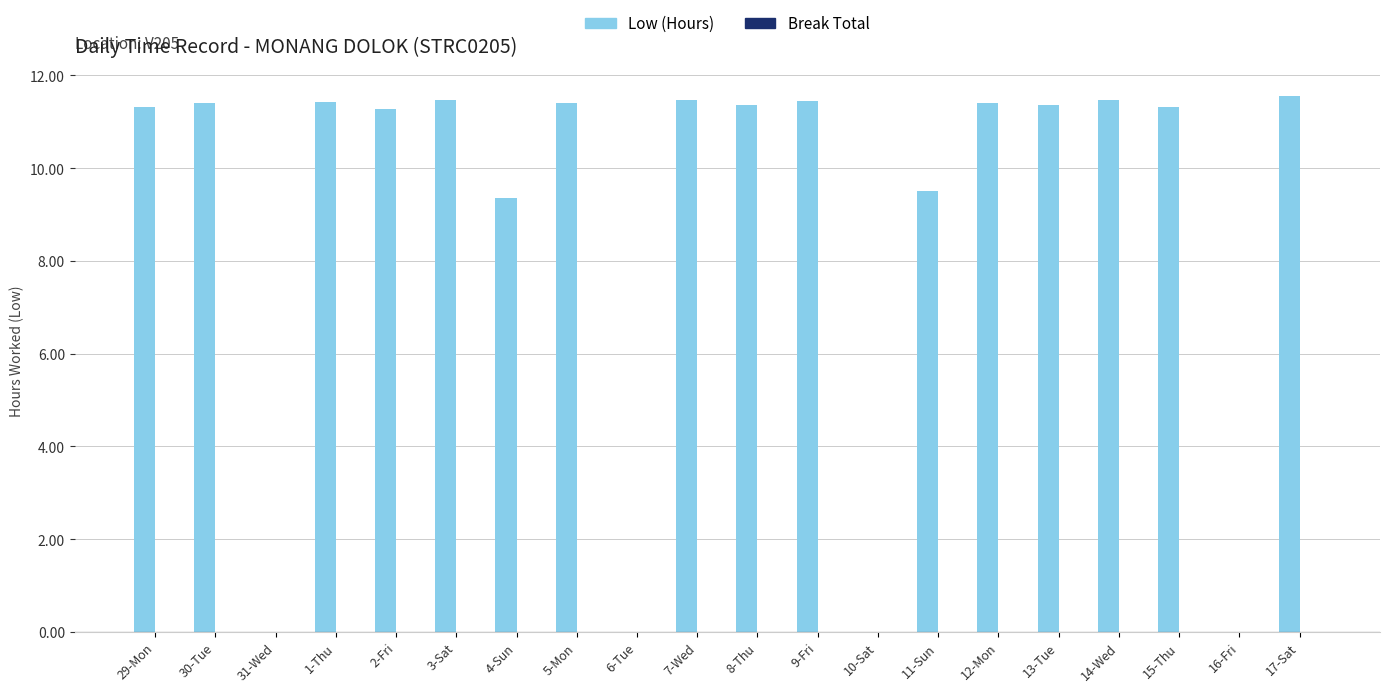

What is the change in value from 4-Sun to 6-Tue?

-9.4